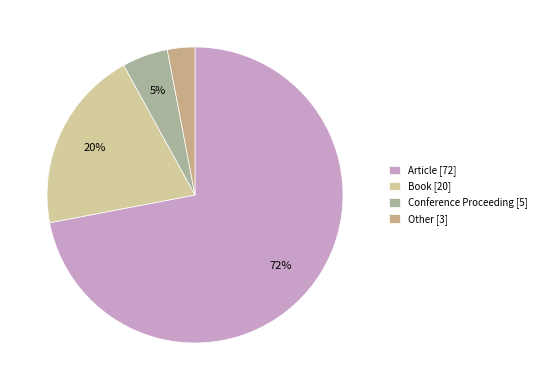

What is the ratio of the value at Article to the value at Book?

3.6